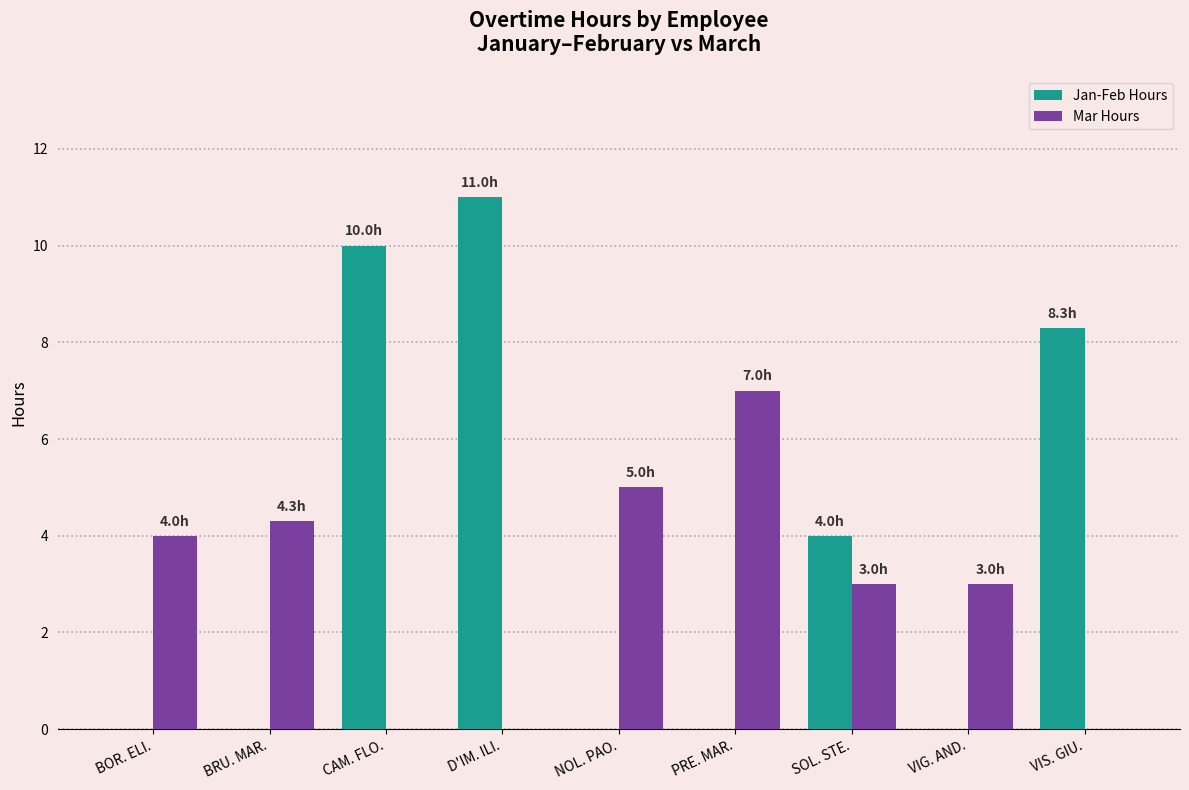

Which category has the highest value in the Mar Hours series?

PRE. MAR.